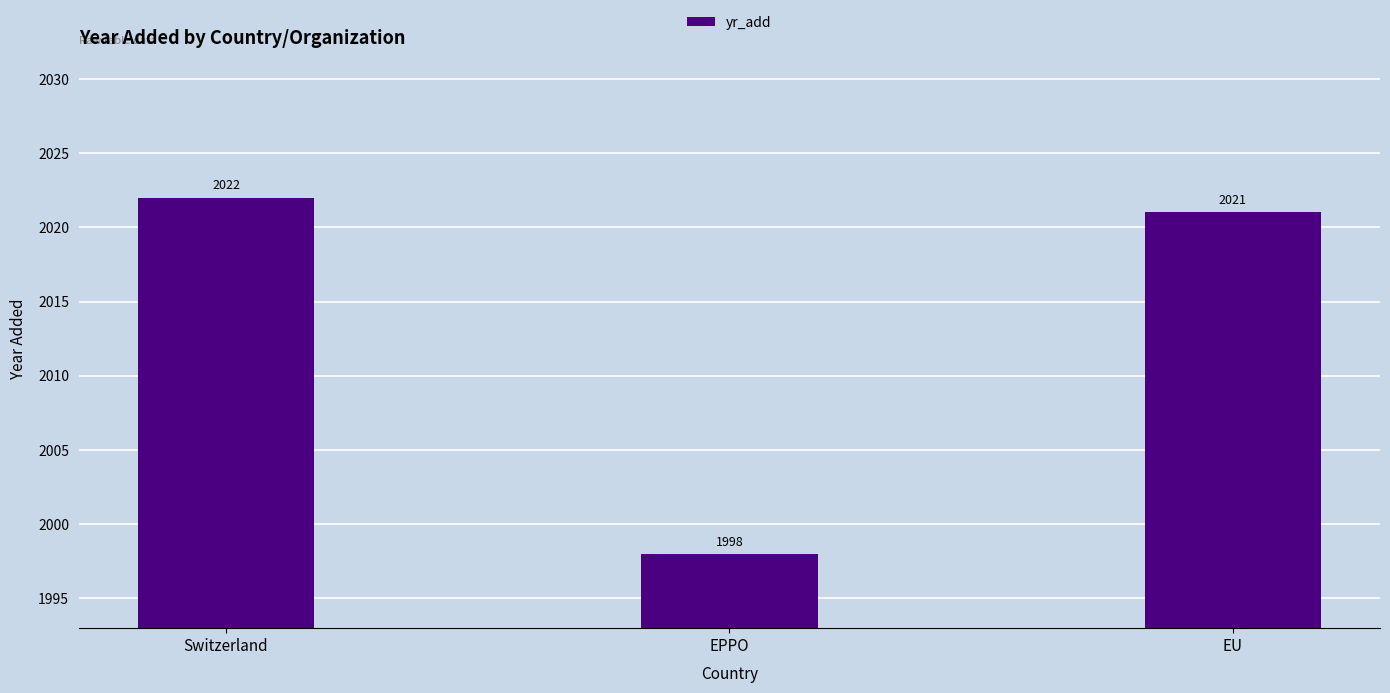

At which category does the chart reach its peak across all series?

Switzerland